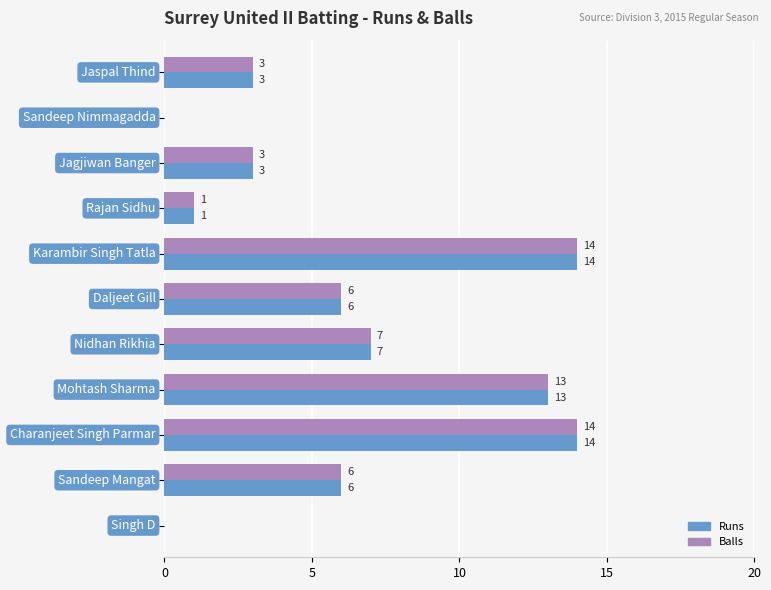

What is the highest value of the Balls series?

14